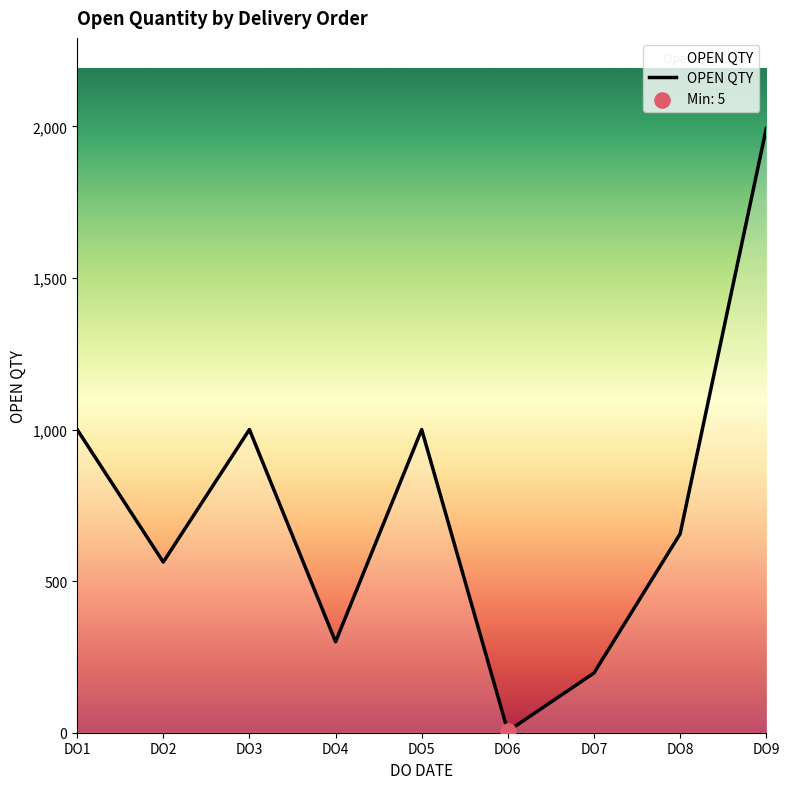

Between DO5 and DO7, which is larger?

DO5